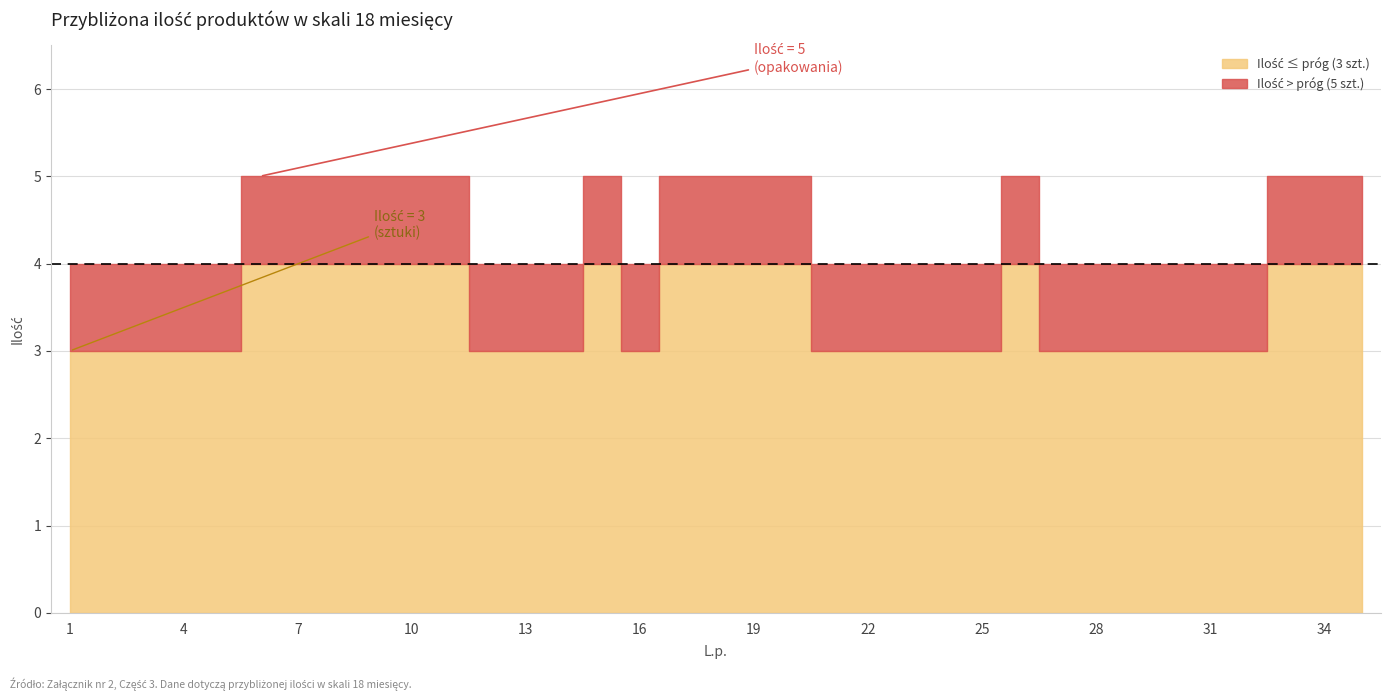

How many lines are shown in the chart?

2